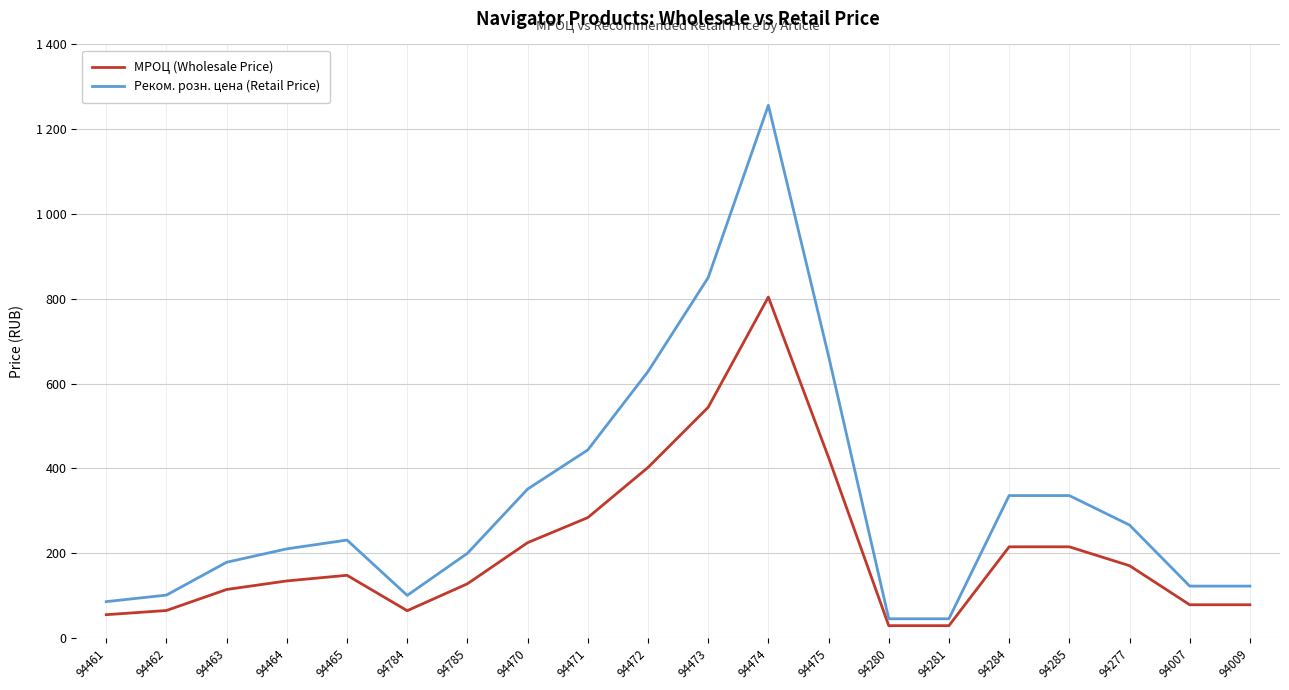

Which category has the highest value across all series?

94474